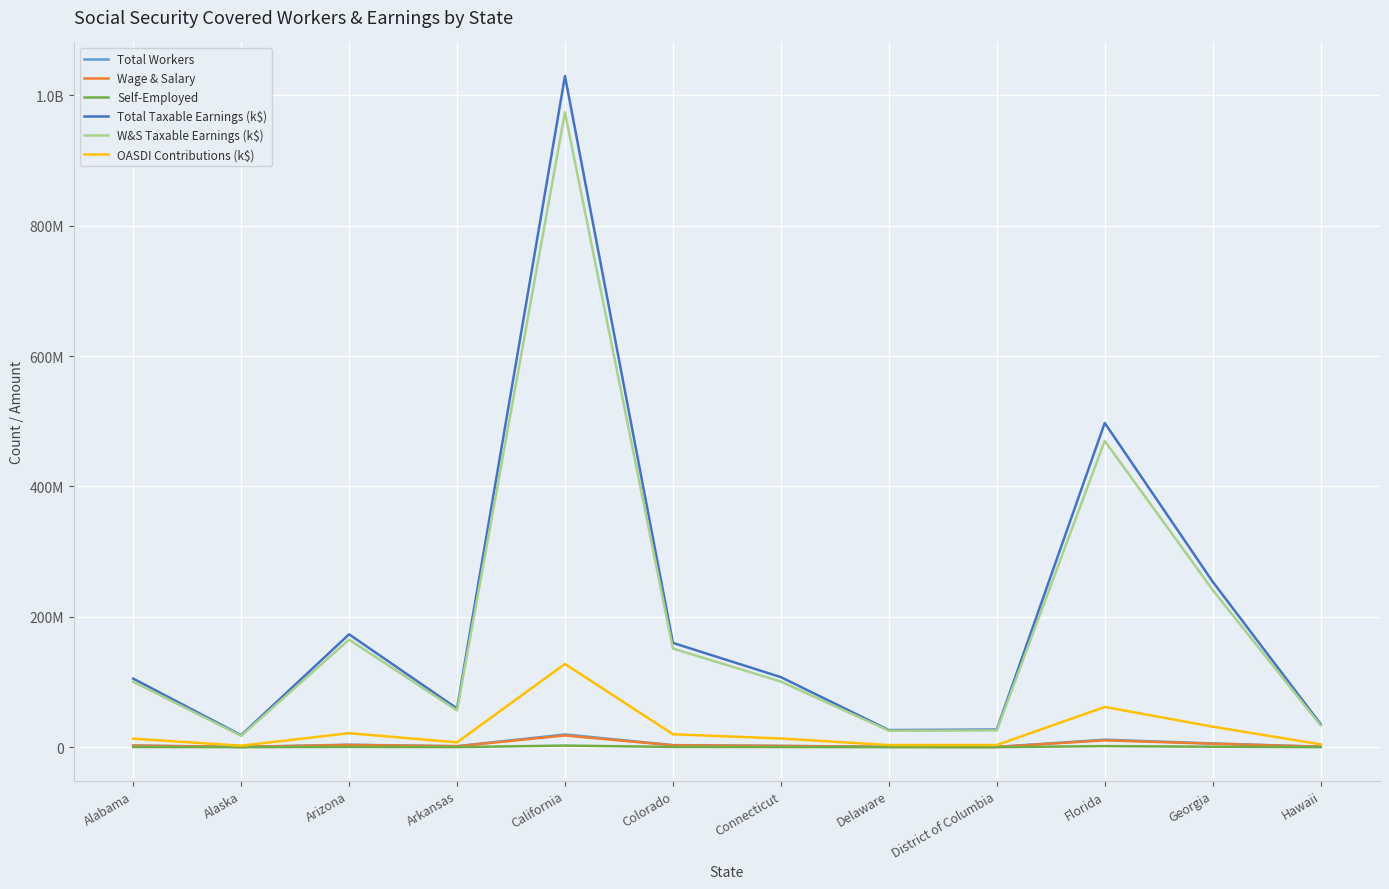

Is this an area chart (filled region under the line)?

No